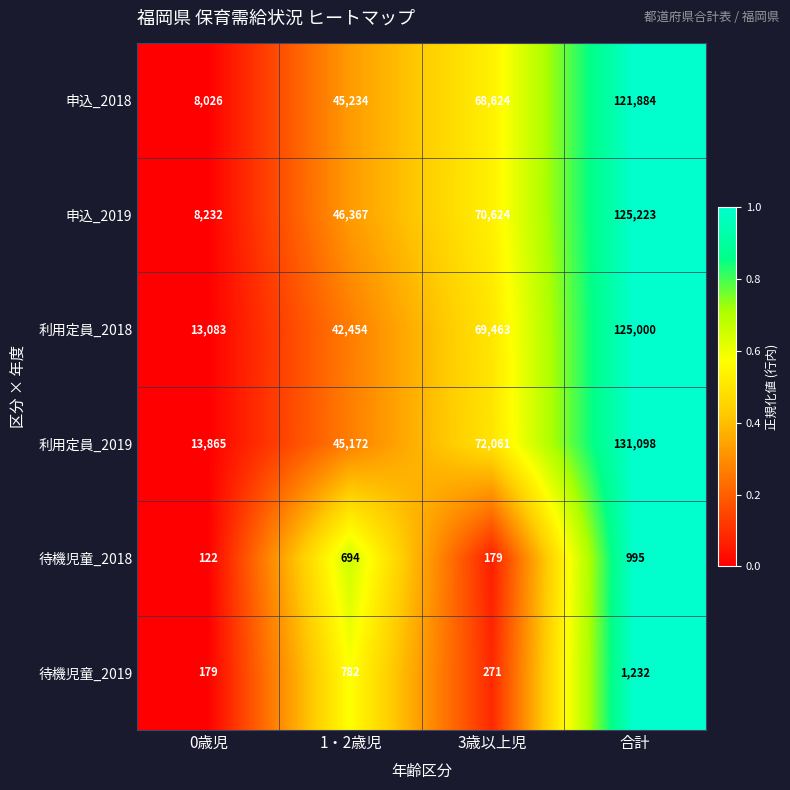

True or false: 待機児童_2019 has a value of 1232 at 合計.

True